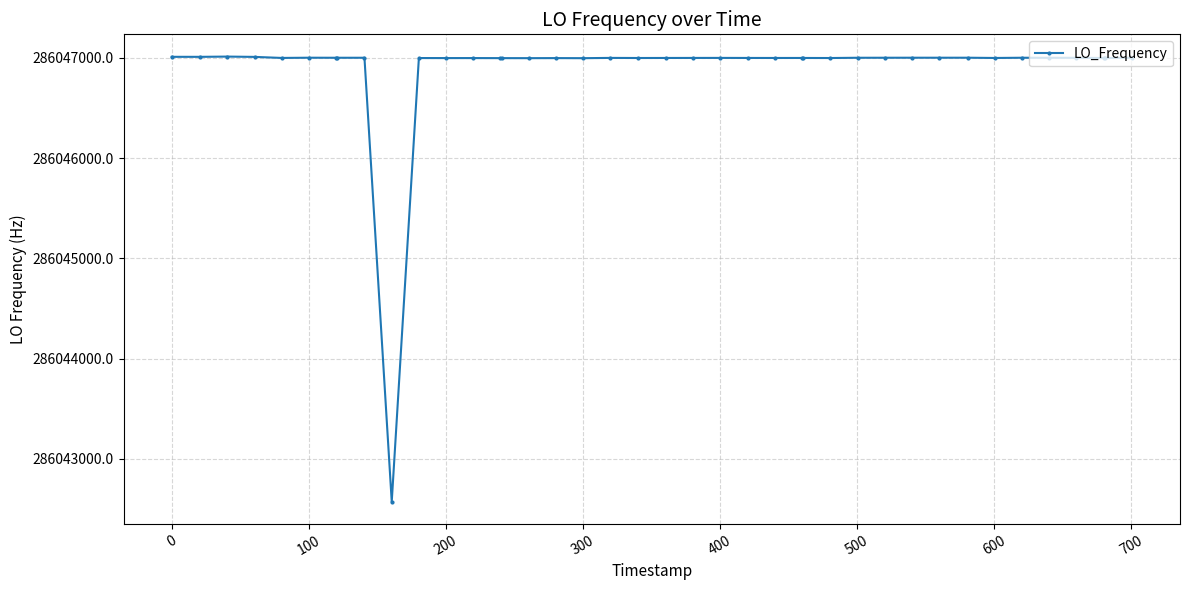

How many series are shown in this chart?

1